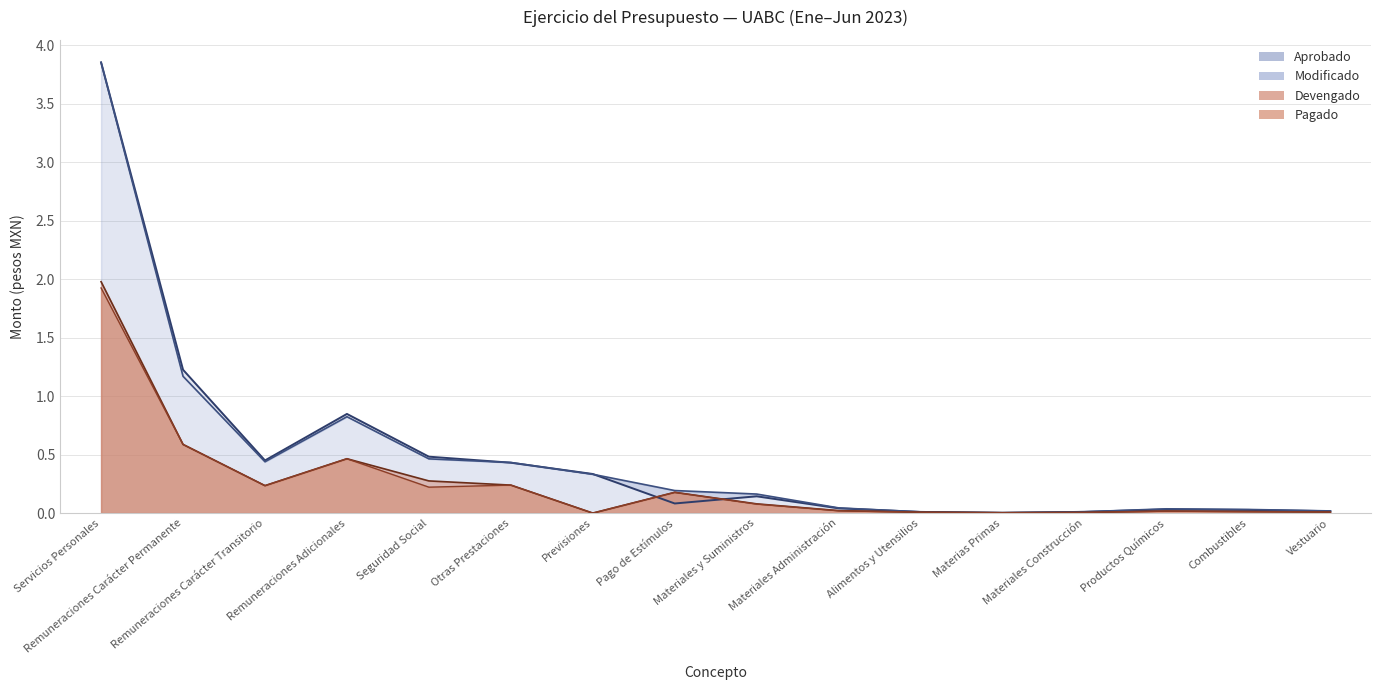

What are all the series names shown in the legend?

Aprobado, Modificado, Devengado, Pagado